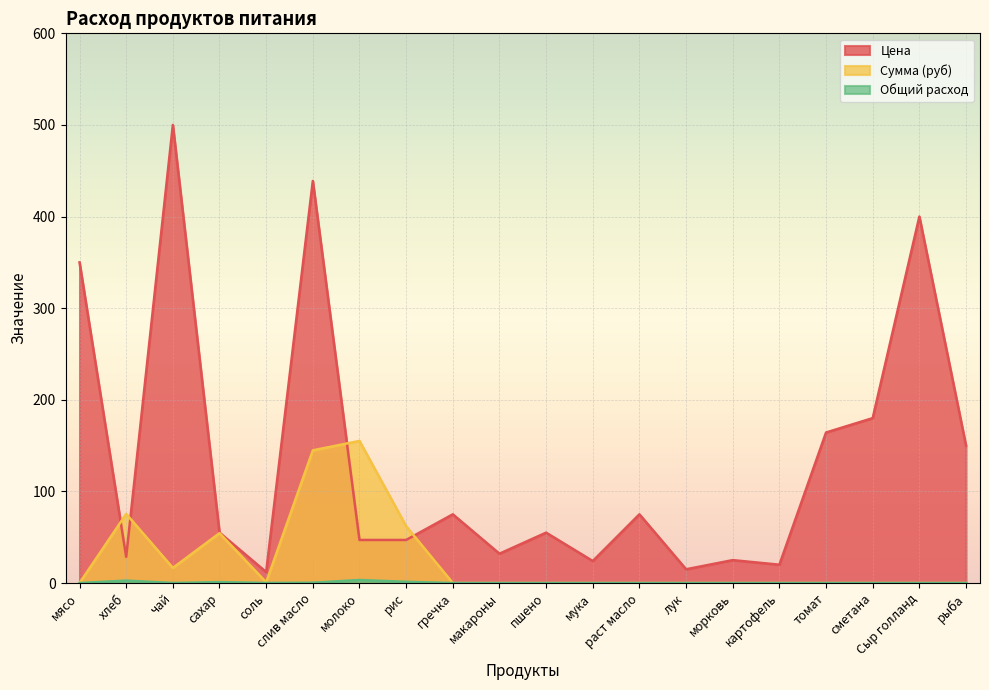

Reading left to right, what are all the values shown in this chart?

Цена: мясо=350.0	хлеб=28.6	чай=500.0	сахар=55.0	соль=12.0	слив масло=438.9	молоко=47.0	рис=47.0	гречка=75.0	макароны=32.0	пшено=55.0	мука=24.0	раст масло=75.0	лук=15.0	морковь=25.0	картофель=20.0	томат=164.3	сметана=180.0	Сыр голланд=400.0	рыба=150.0
Сумма (руб): мясо=0.0	хлеб=75.4	чай=16.5	сахар=54.5	соль=0.8	слив масло=144.8	молоко=155.1	рис=62.0	гречка=0.0	макароны=0.0	пшено=0.0	мука=0.0	раст масло=0.0	лук=0.0	морковь=0.0	картофель=0.0	томат=0.0	сметана=0.0	Сыр голланд=0.0	рыба=0.0
Общий расход: мясо=0.0	хлеб=2.6	чай=0.0	сахар=1.0	соль=0.1	слив масло=0.3	молоко=3.3	рис=1.3	гречка=0.0	макароны=0.0	пшено=0.0	мука=0.0	раст масло=0.0	лук=0.0	морковь=0.0	картофель=0.0	томат=0.0	сметана=0.0	Сыр голланд=0.0	рыба=0.0